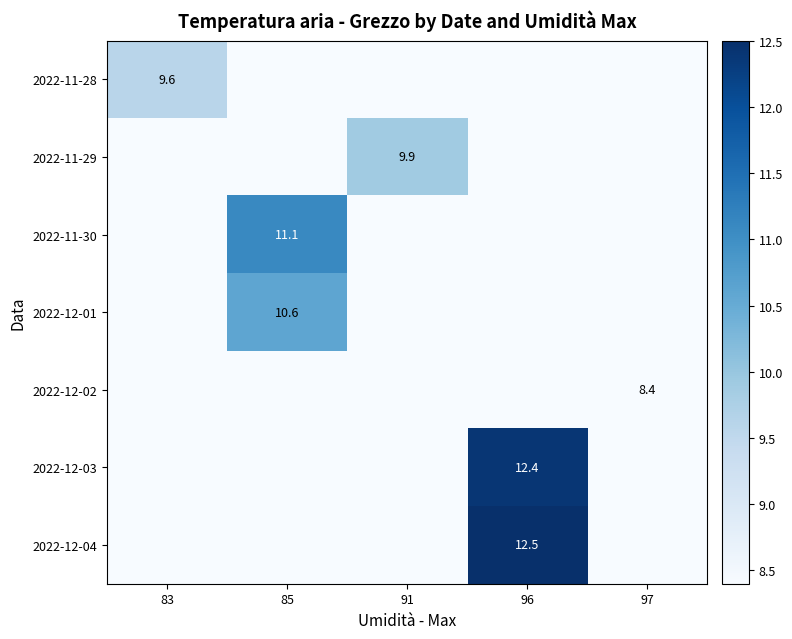

The 2022-12-01 series shows -5.2 at 96. True or false?

False